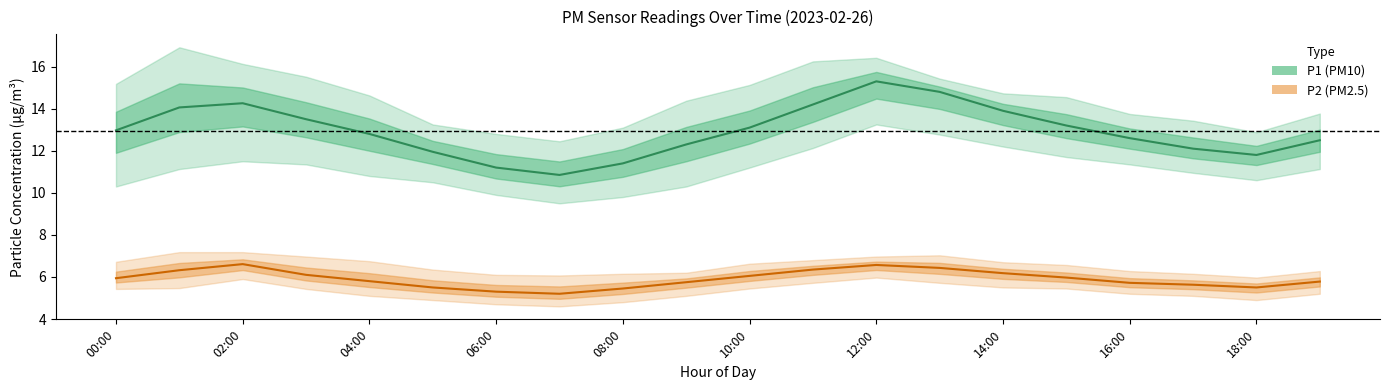

At 11, list the series in order from smallest to largest.

P2 (PM2.5), P1 (PM10)